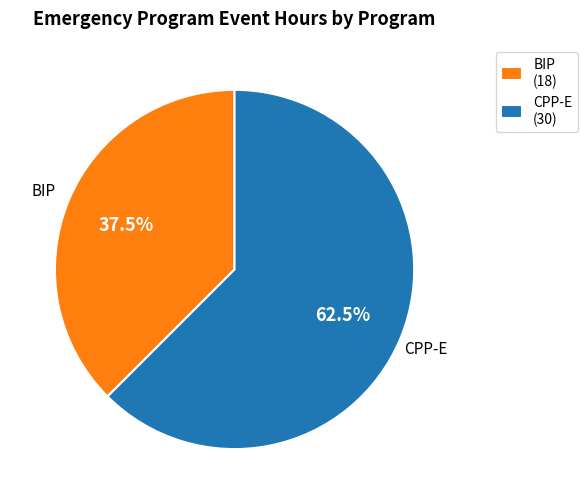

Is there any slice that represents more than half of the pie?

Yes